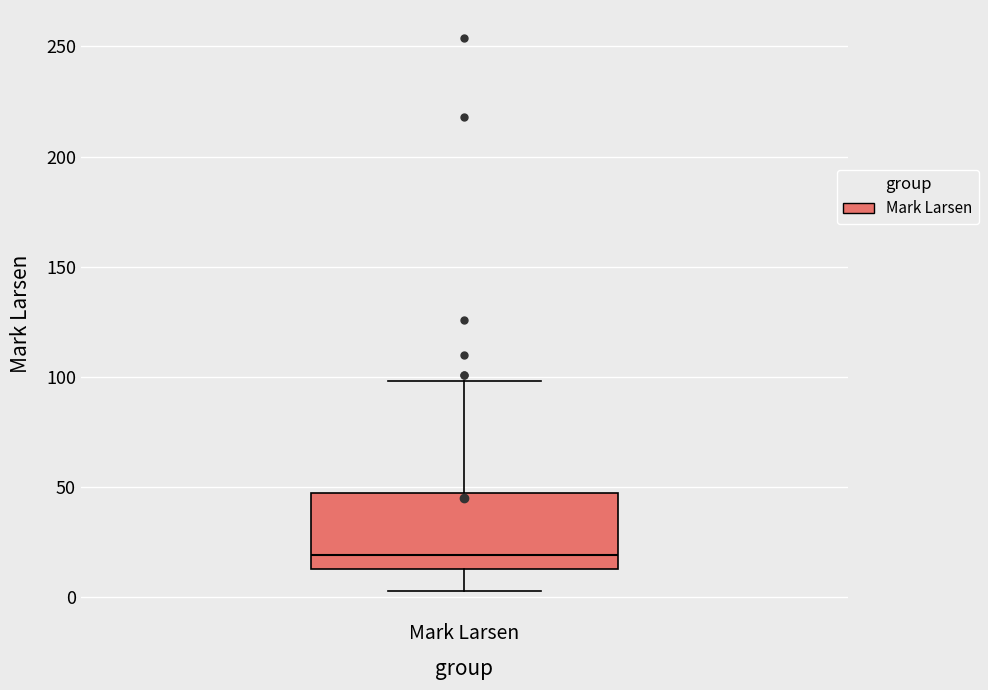

Read this box plot against the y-axis: the position of the median line, the range covered by the box, and the ends of both whiskers. The values are not printed on the chart, so give them approximately, as read against the axis.

median 20, box 15 to 50, whiskers 5 to 100